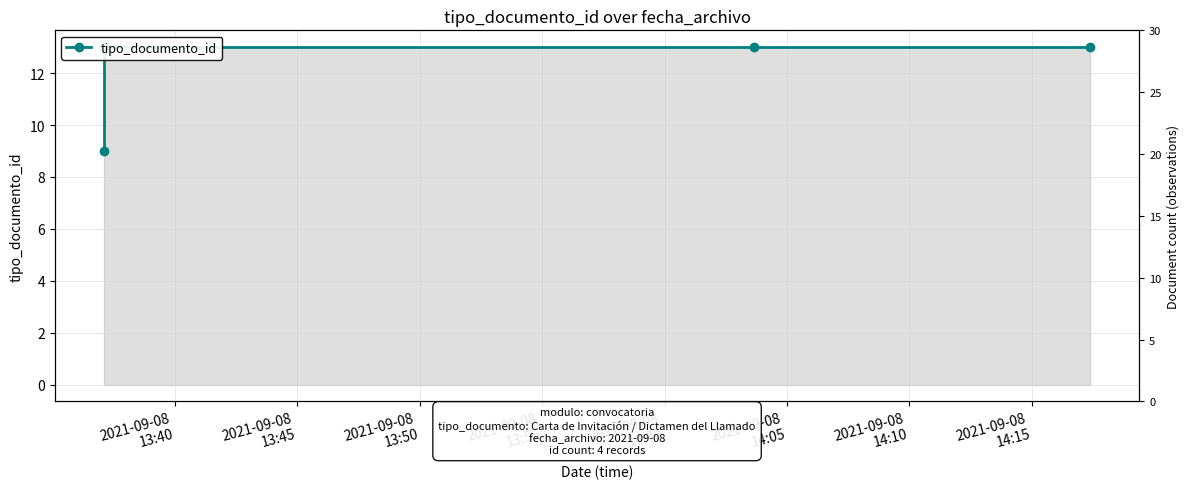

What is the difference between the maximum and minimum values?

4